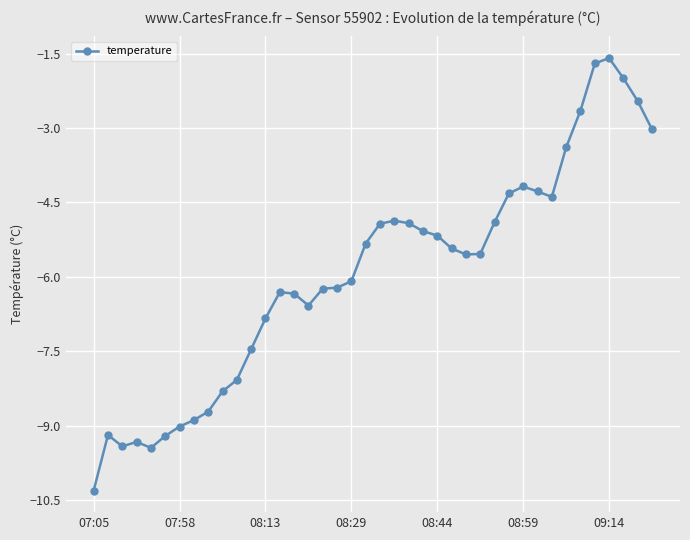

What is the average value?

-5.9